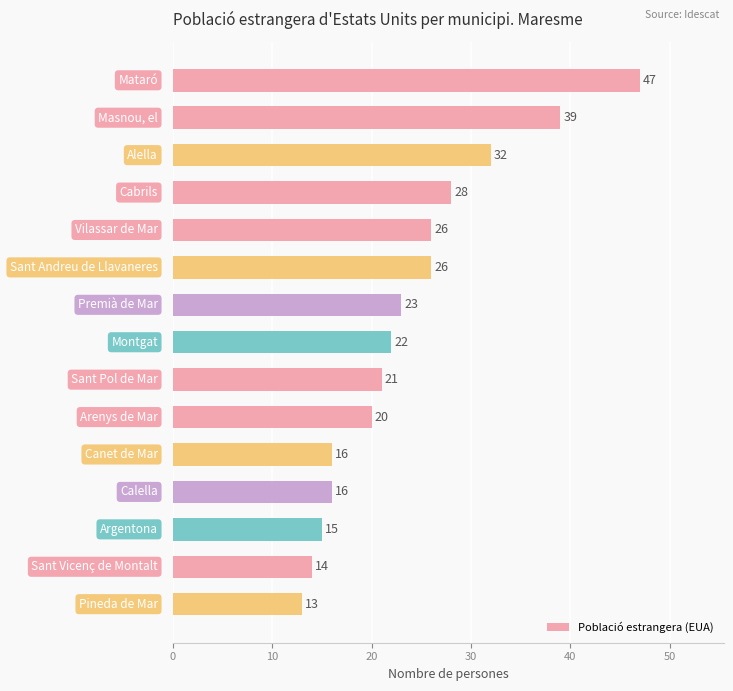

What is the difference between the second highest and minimum values?

26